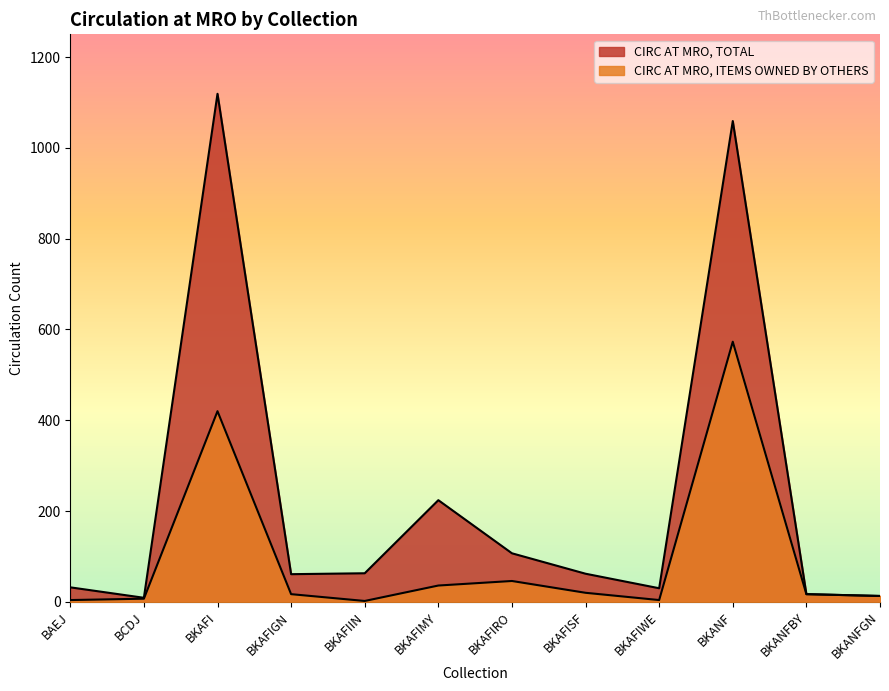

Reading right to left, transcribe all the data shown in this chart.

CIRC AT MRO, TOTAL: 13	17	1059	30	62	107	224	63	61	1119	9	32
CIRC AT MRO, ITEMS OWNED BY OTHERS: 13	17	573	4	20	46	36	2	17	420	7	4